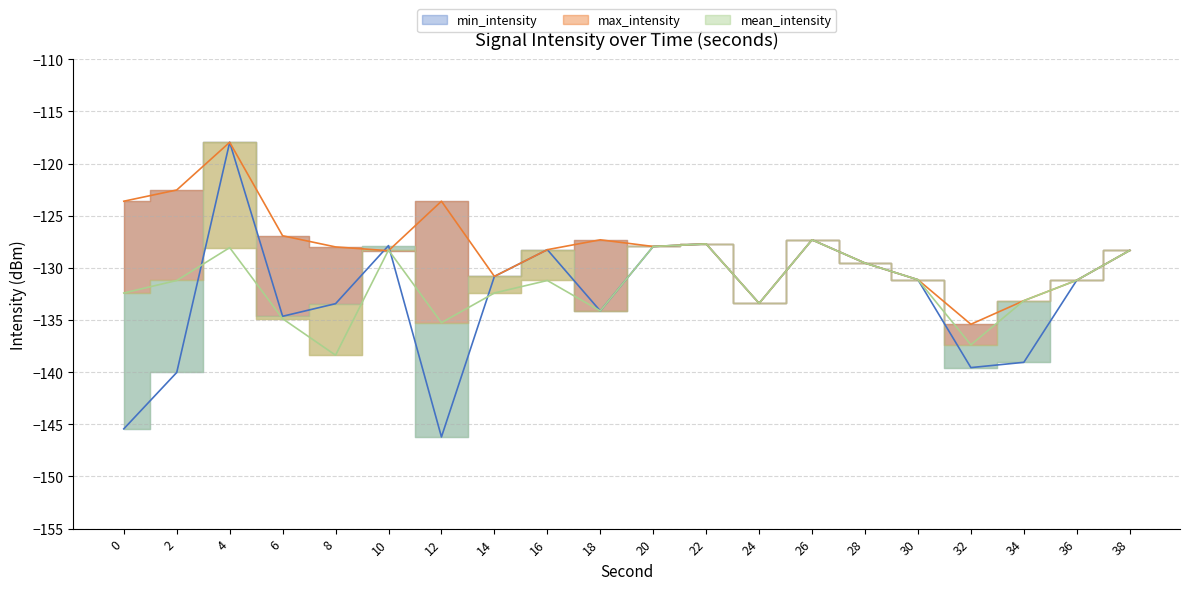

What is the value of the mean_intensity point at the 16th from the left?

-131.1